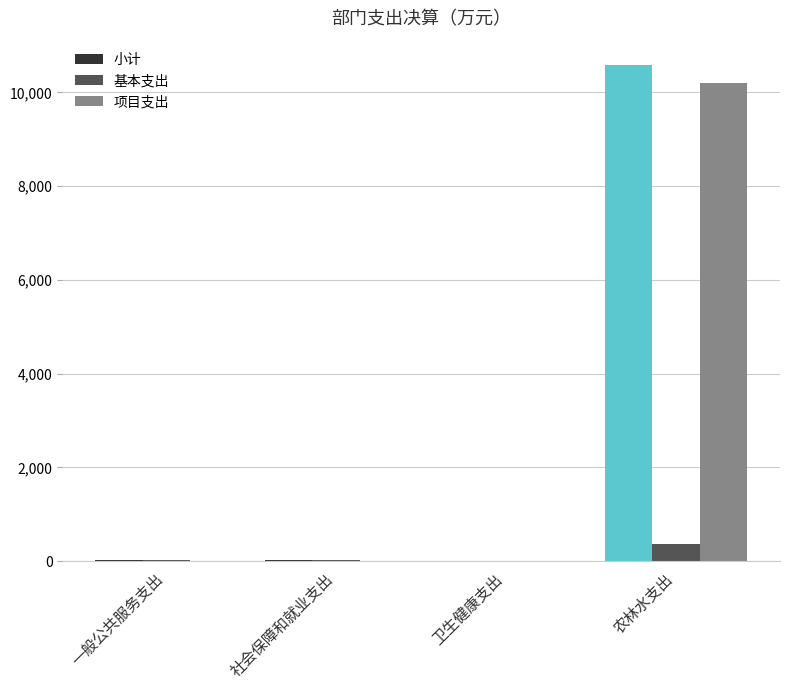

What is the maximum value for 项目支出?

10207.6